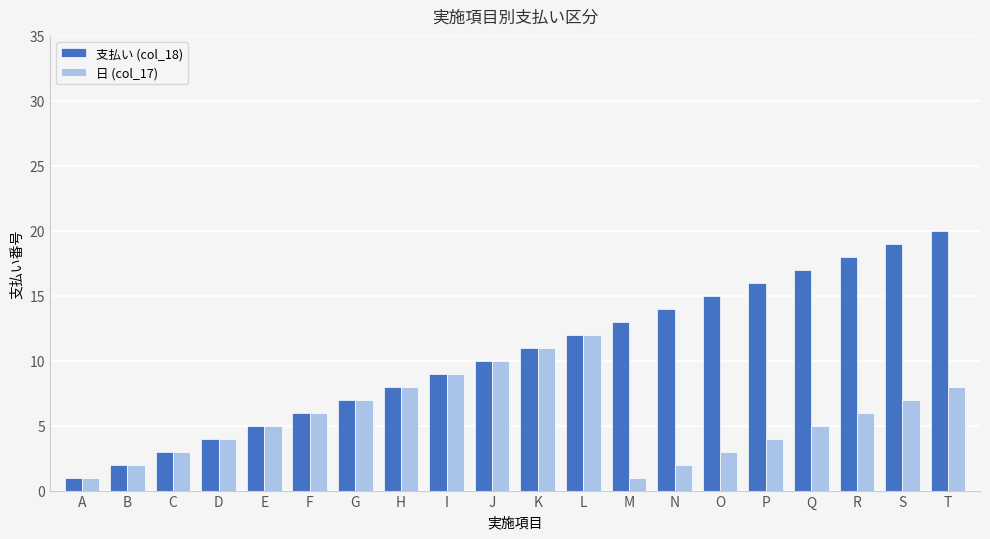

What is the approximate value of 日 (col_17) at C?

3